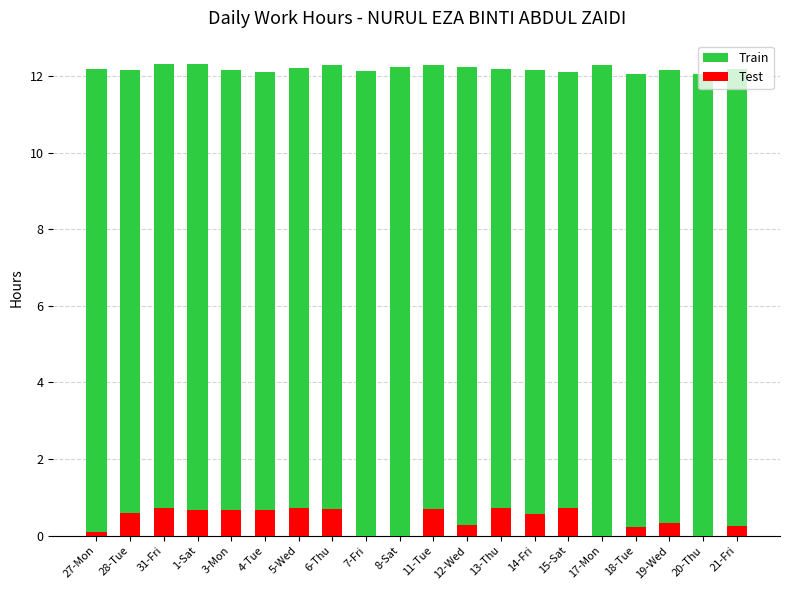

What is the sum of all Test values?

8.6